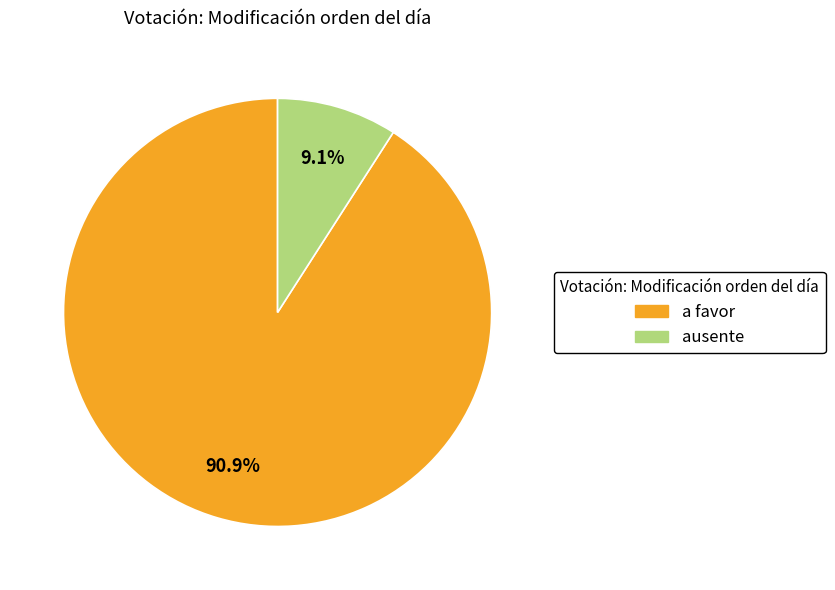

Is there any slice that represents more than half of the pie?

Yes